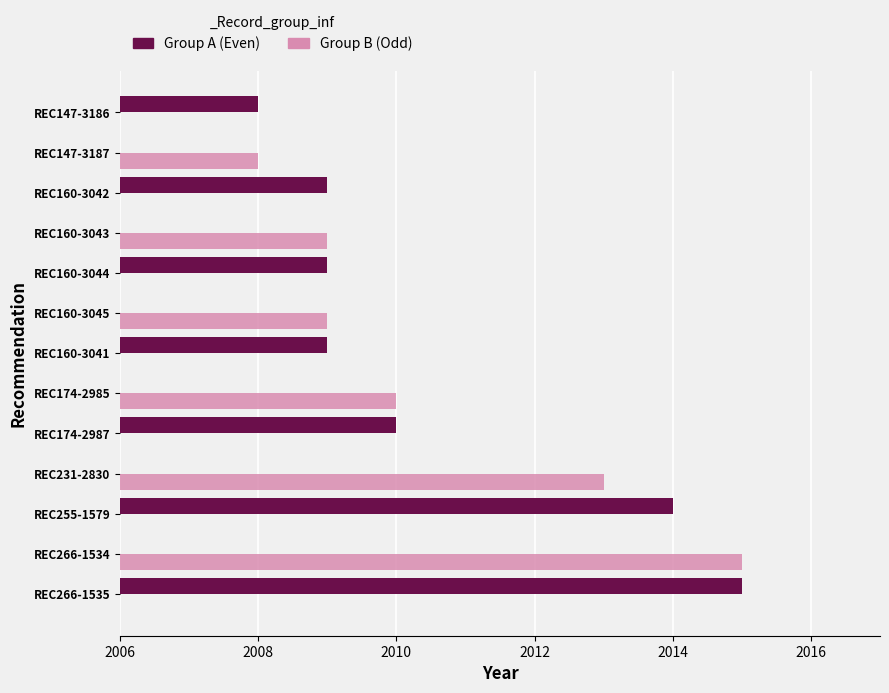

The value of Group B (Odd) at REC266-1534 is 2015. True or false?

True